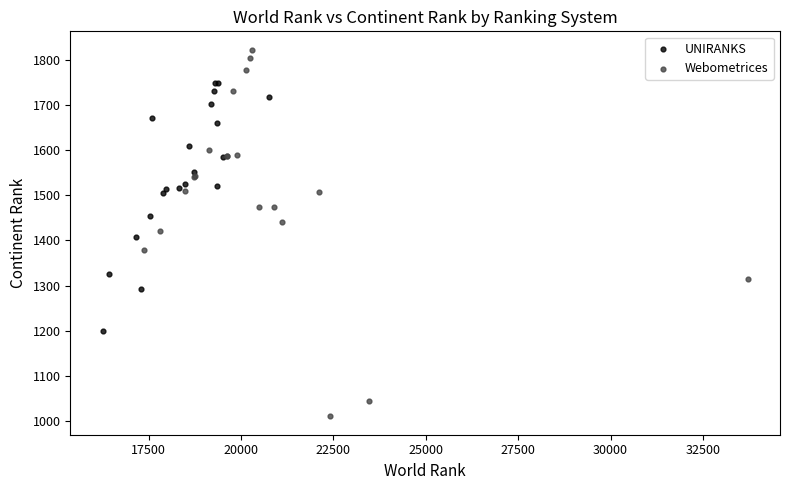

Which series reaches the maximum Y coordinate?

Webometrices